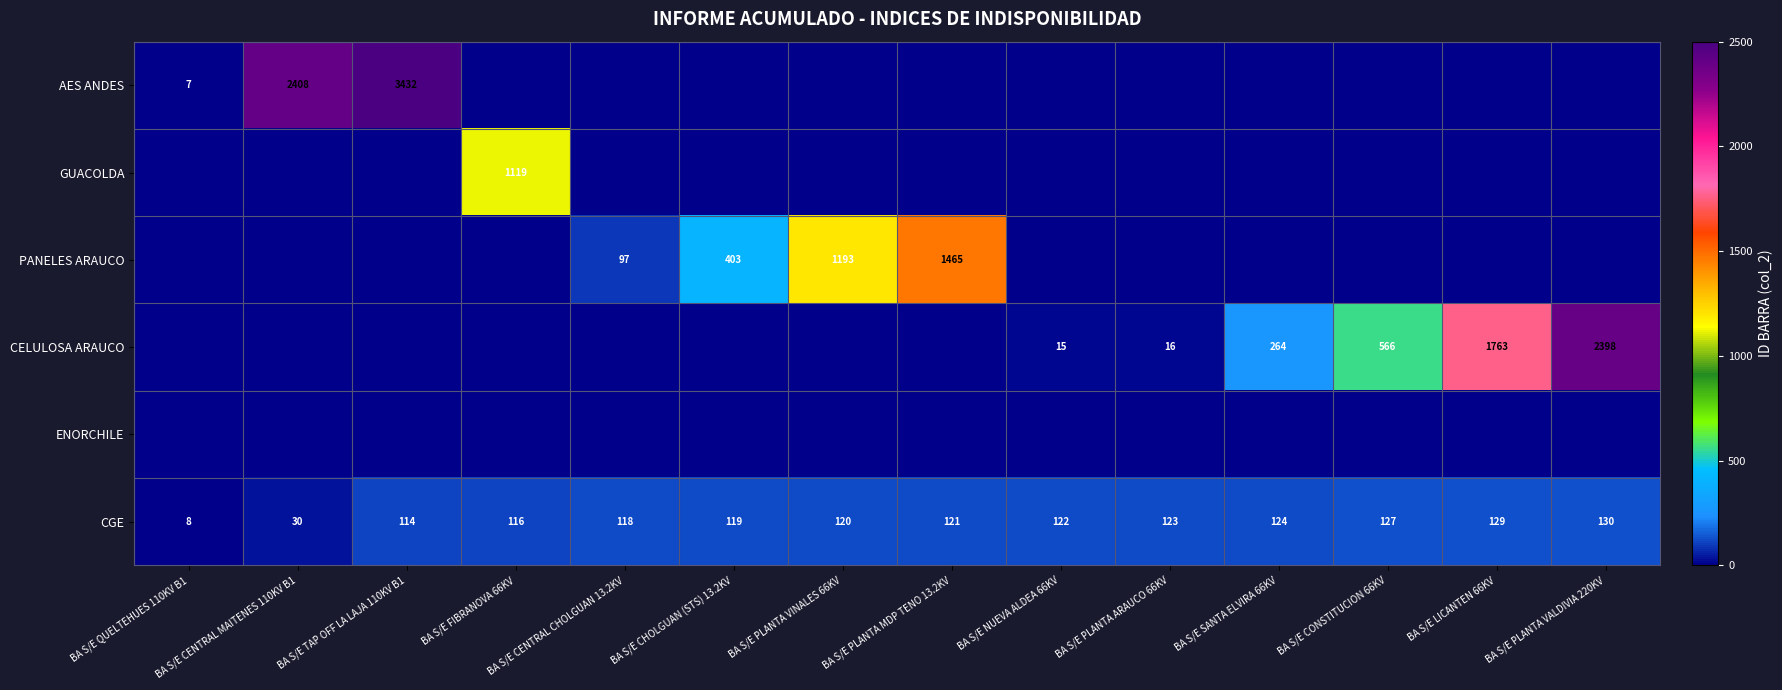

The value of PANELES ARAUCO at BA S/E PLANTA MDP TENO 13.2KV is 1988. True or false?

False